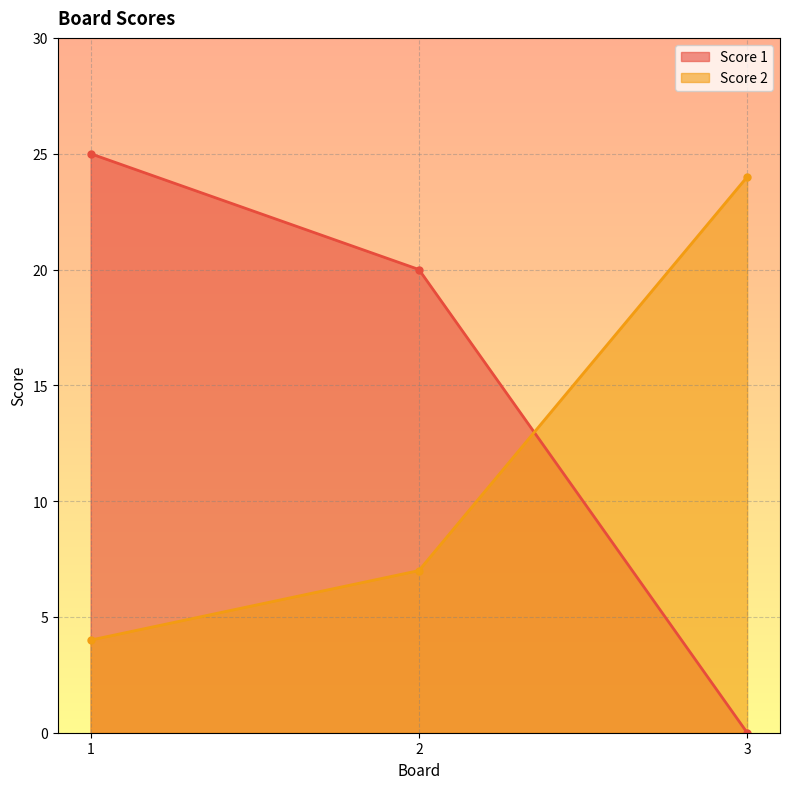

What is the sum of the Score 1 values at 2 and 3?

20